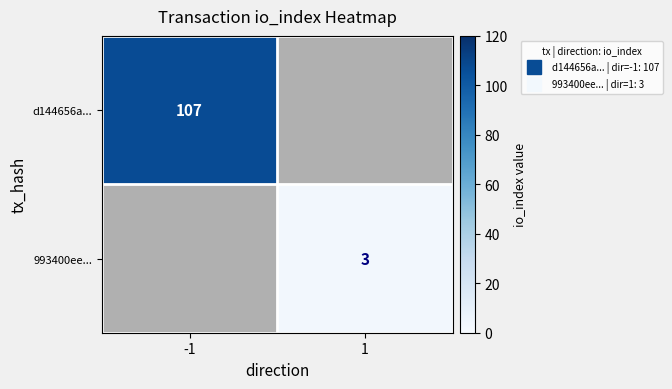

What is the minimum value shown in the chart?

3.0